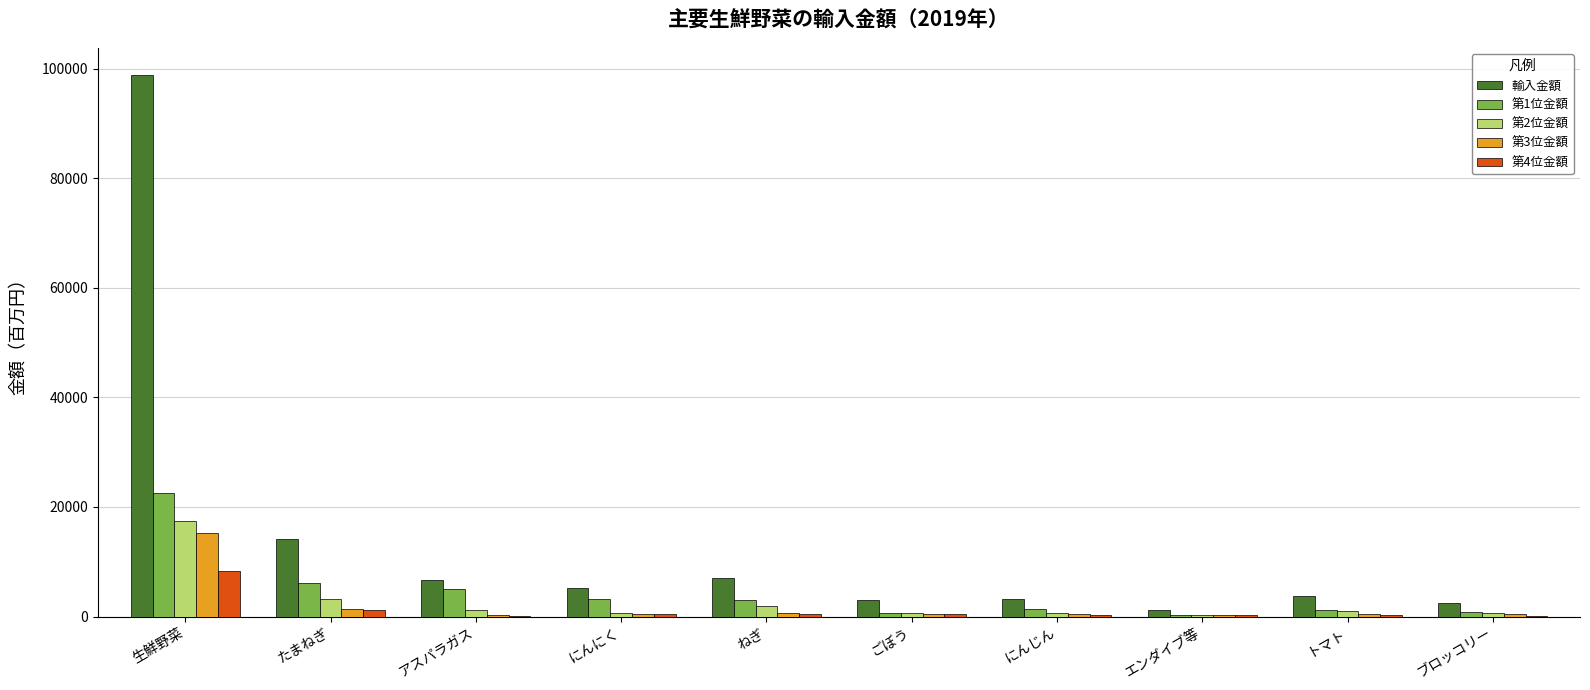

Are the bars grouped side by side (vs. stacked)?

Yes